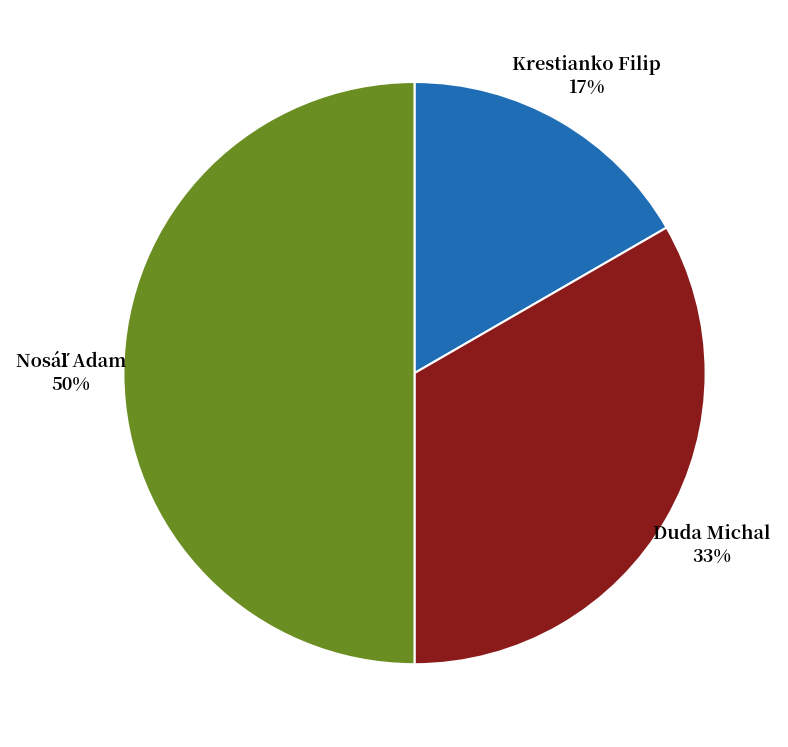

Is it true that Krestianko Filip 17% is 17% of the pie?

True